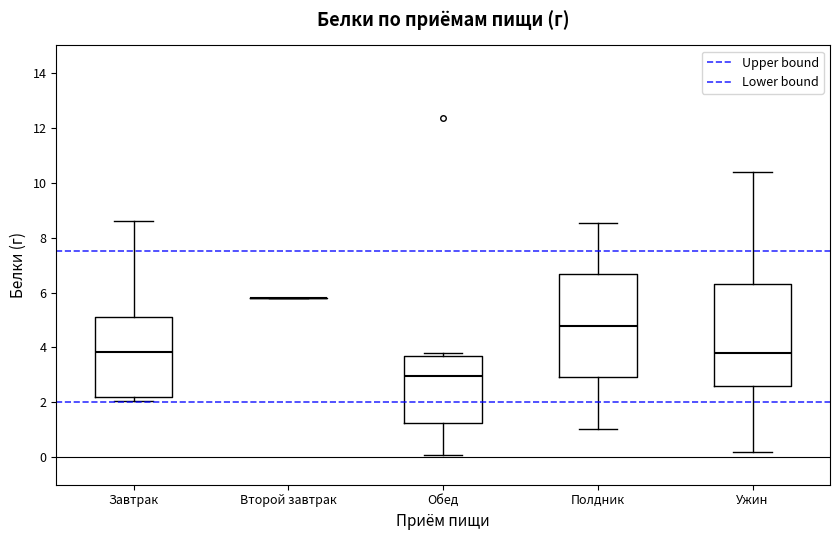

Reading left to right, read every box against the y-axis: the position of its median line, the range the box covers, and the ends of its whiskers. The values are not printed on the chart, so give them approximately, as read against the axis.

Завтрак: median 3.8, box 2.2 to 5.2, whiskers 2.0 to 8.6
Второй завтрак: box collapsed to a line at 5.8, whiskers 5.8 to 5.8
Обед: median 3.0, box 1.2 to 3.6, whiskers 0.2 to 3.8
Полдник: median 4.8, box 3.0 to 6.6, whiskers 1.0 to 8.6
Ужин: median 3.8, box 2.6 to 6.4, whiskers 0.2 to 10.4